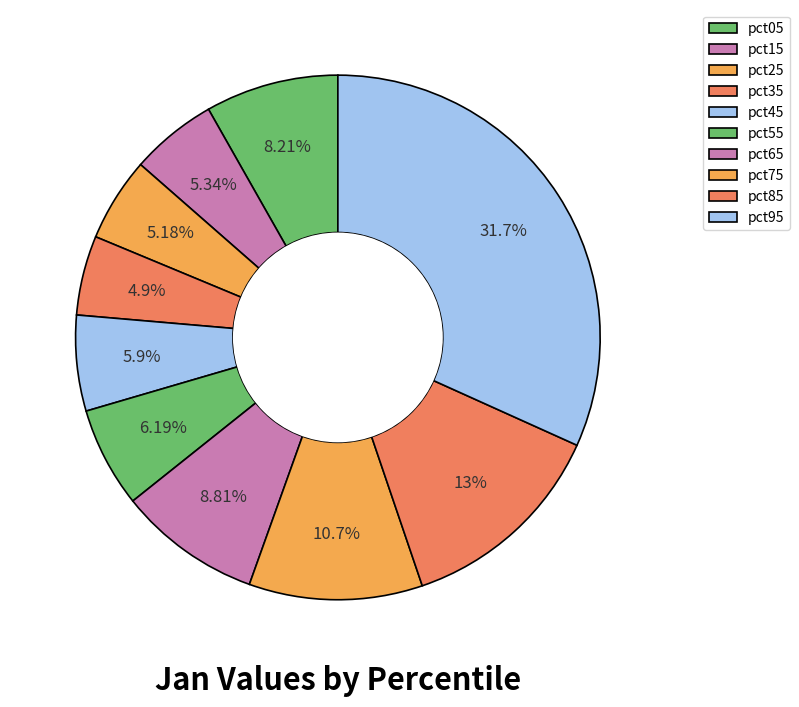

How many segments does this pie chart have?

10